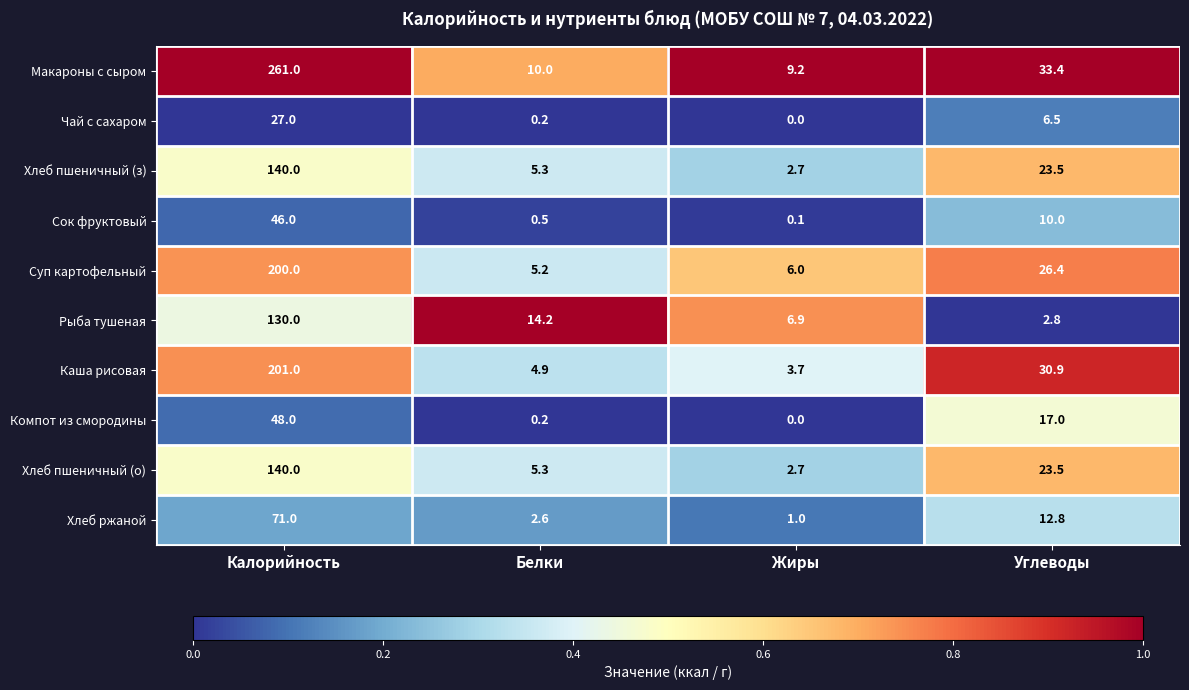

Rank the categories by Компот из смородины value from highest to lowest.

Калорийность, Углеводы, Белки, Жиры